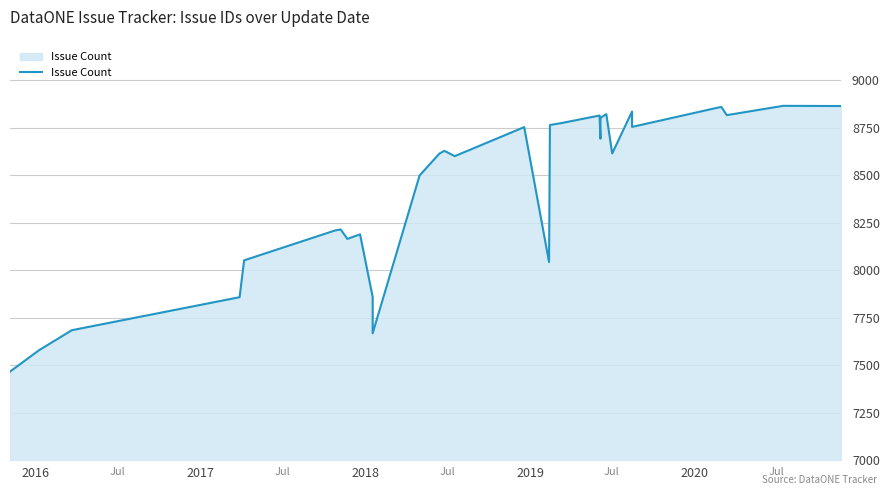

What is the average value?

8472